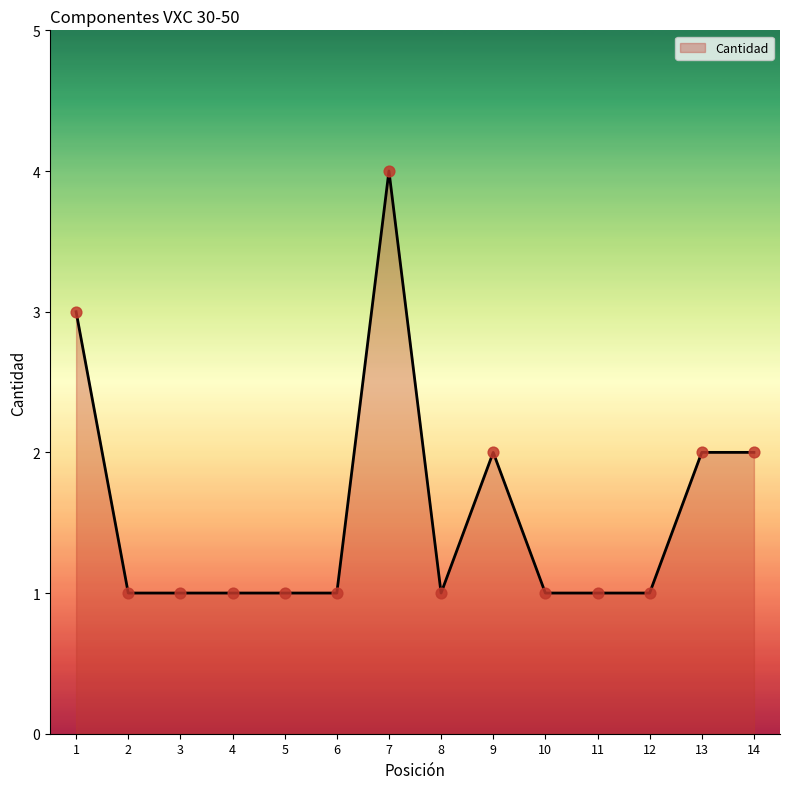

Approximately how many times larger is the value at 12 compared to 2?

1.0